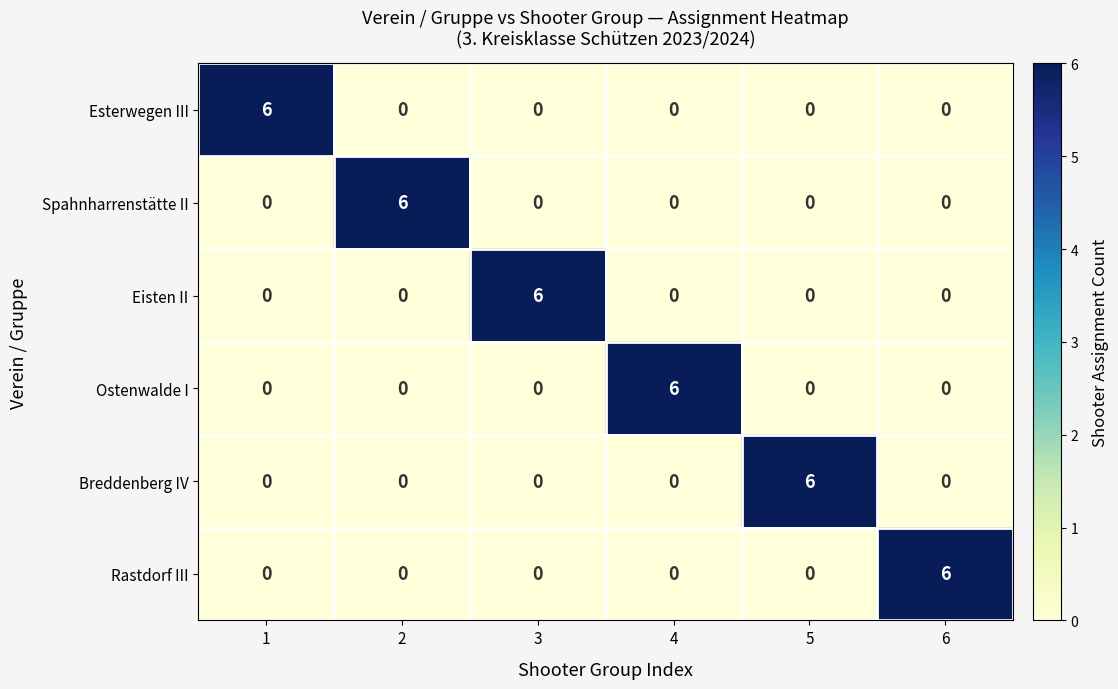

Is the value of Breddenberg IV at 5 greater than the value of Esterwegen III at 2?

Yes